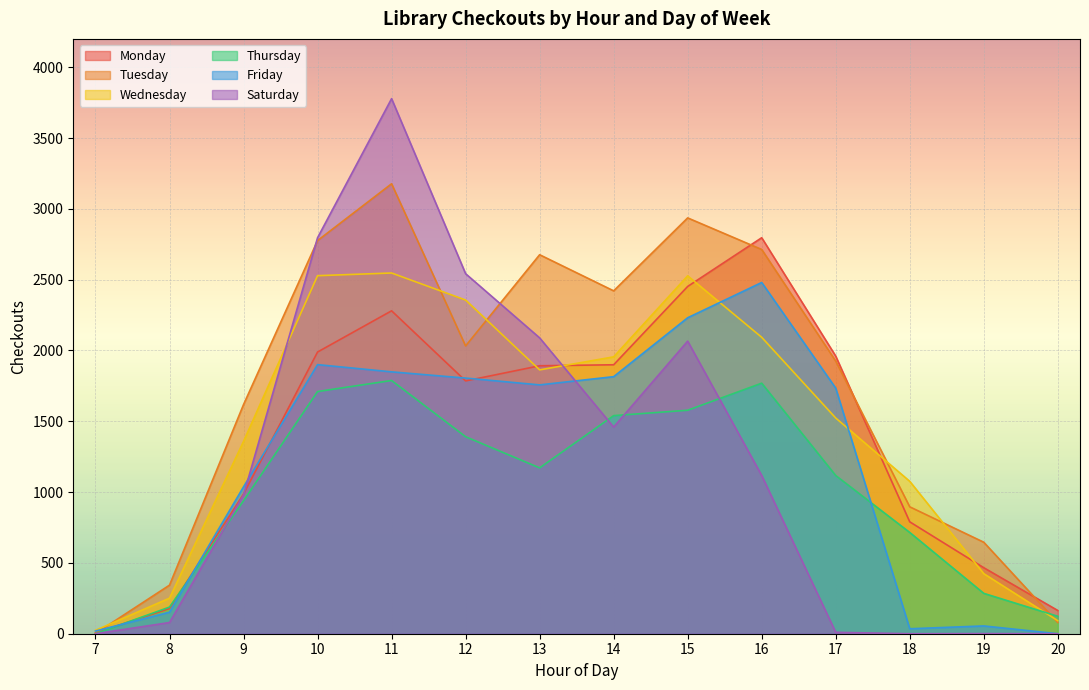

What is the maximum value for Monday?

2796